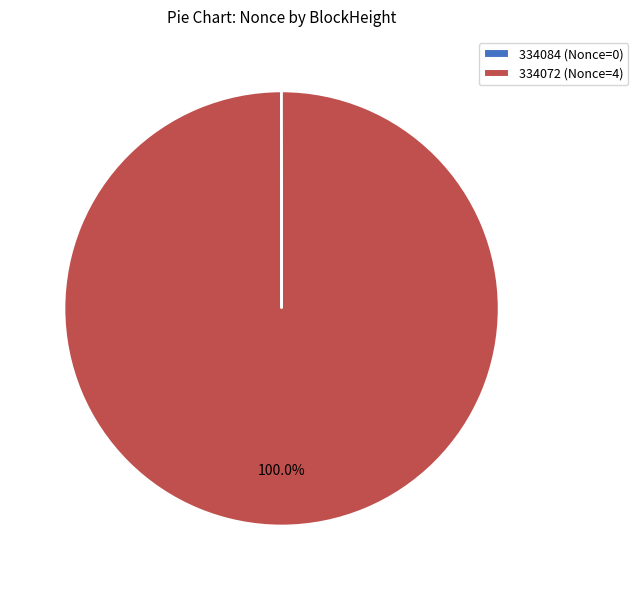

Does any single category account for the majority?

Yes